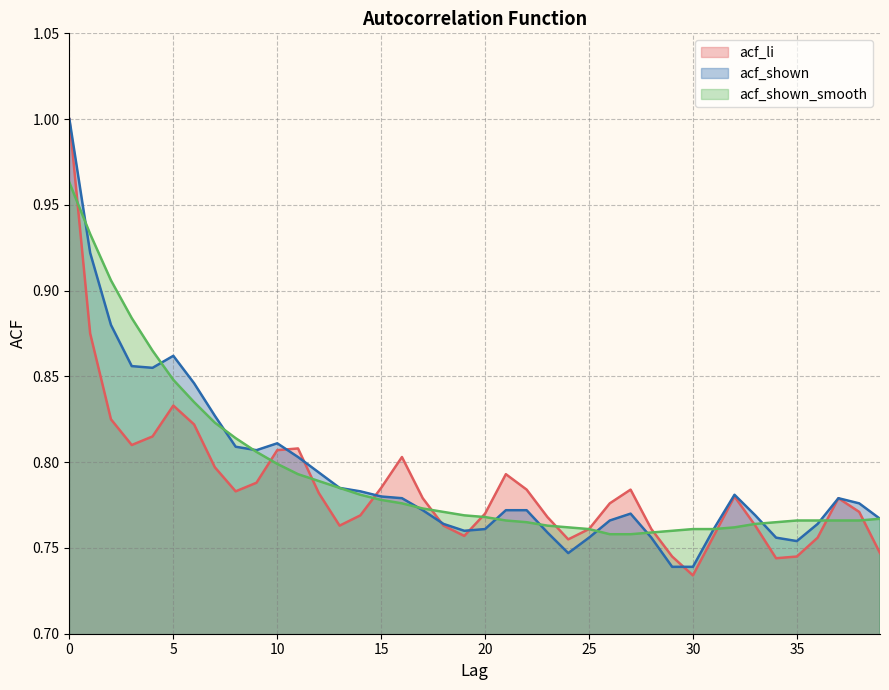

How many categories are shown in the chart?

40